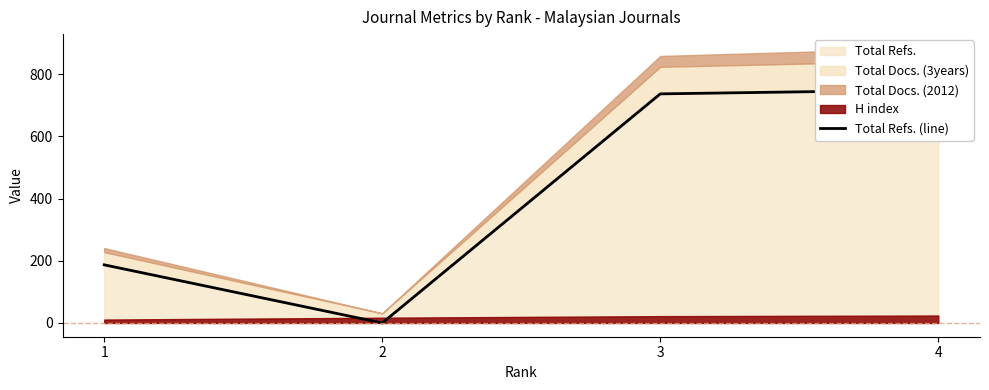

What is the value of the 4th point from the left?

750